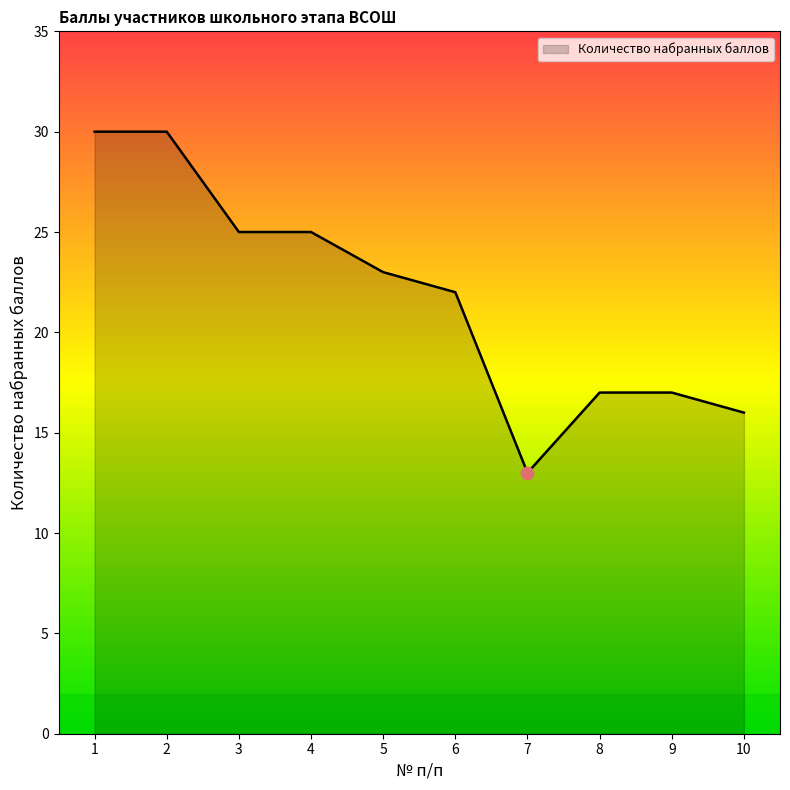

What is the change in value from 8 to 10?

-1